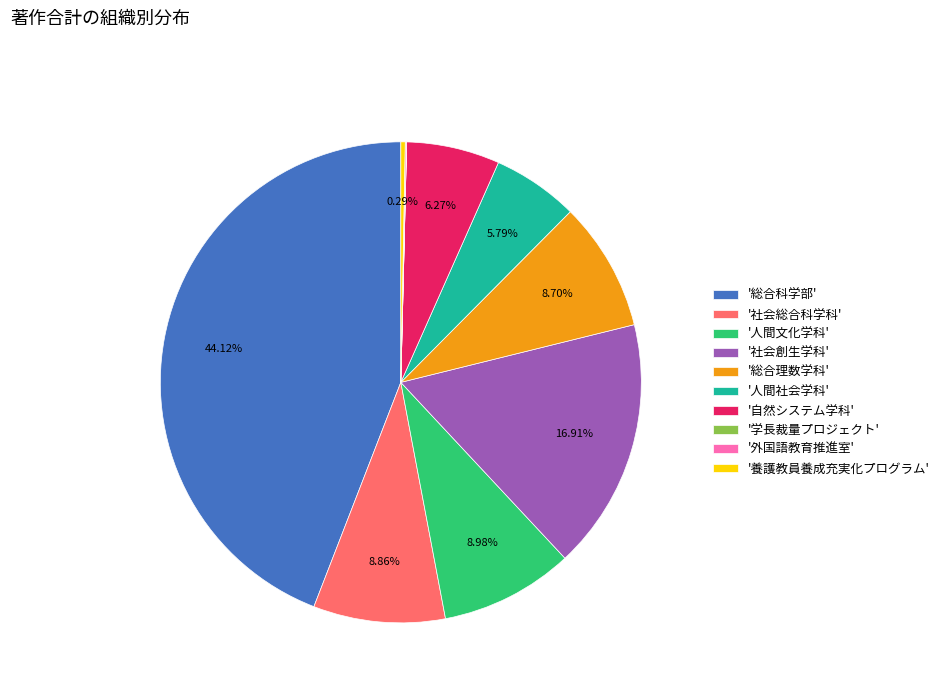

Is the sum of '人間社会学科' and '総合理数学科' greater than half?

No